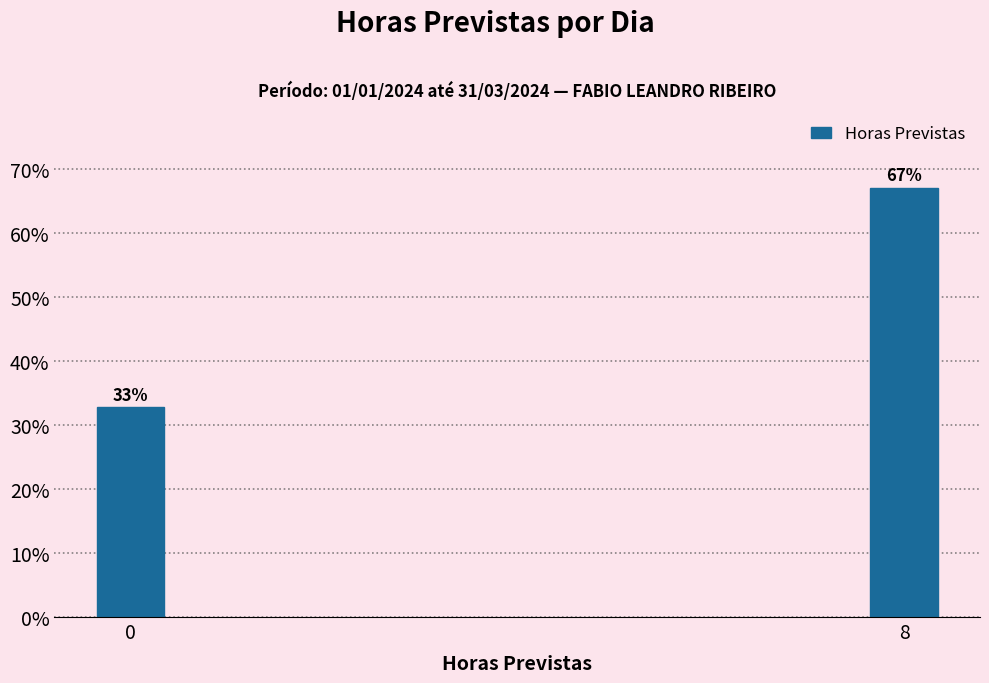

Which label corresponds to the largest value in the chart?

8